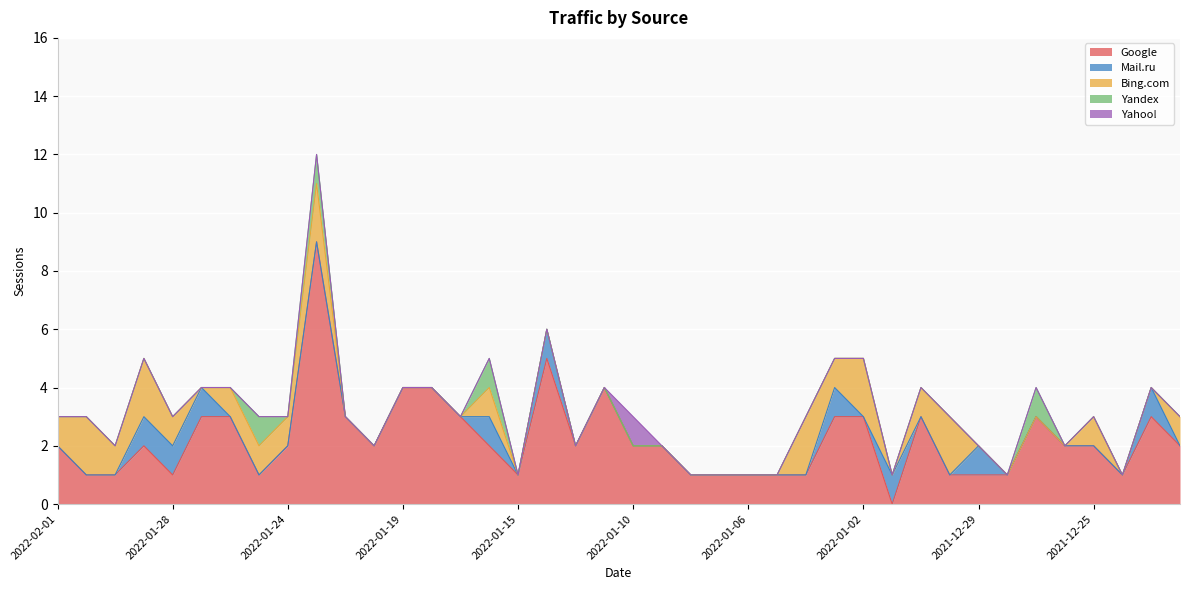

Count the Google values in the range 1 to 3.

34